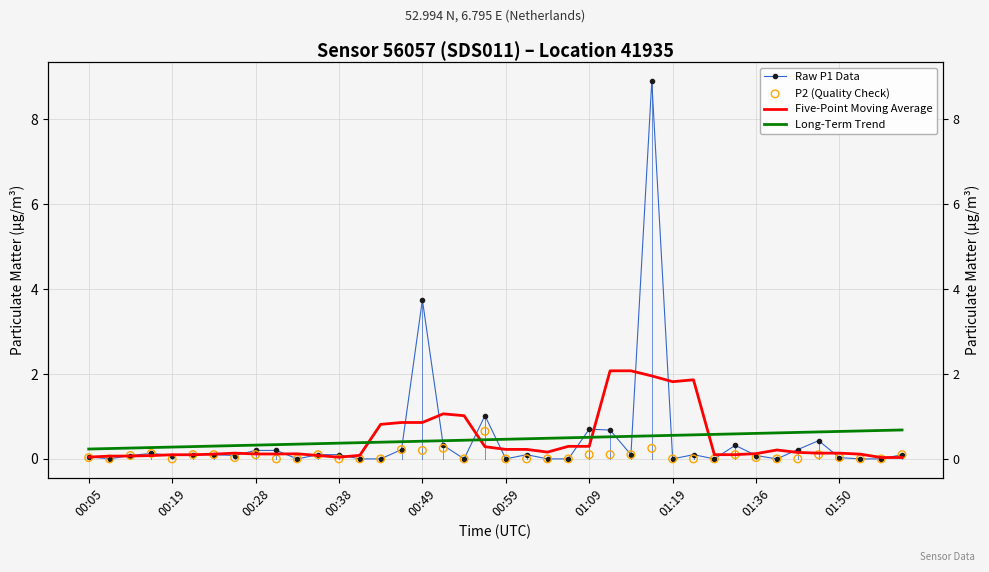

Which series contains the lowest Y value?

Raw P1 Data